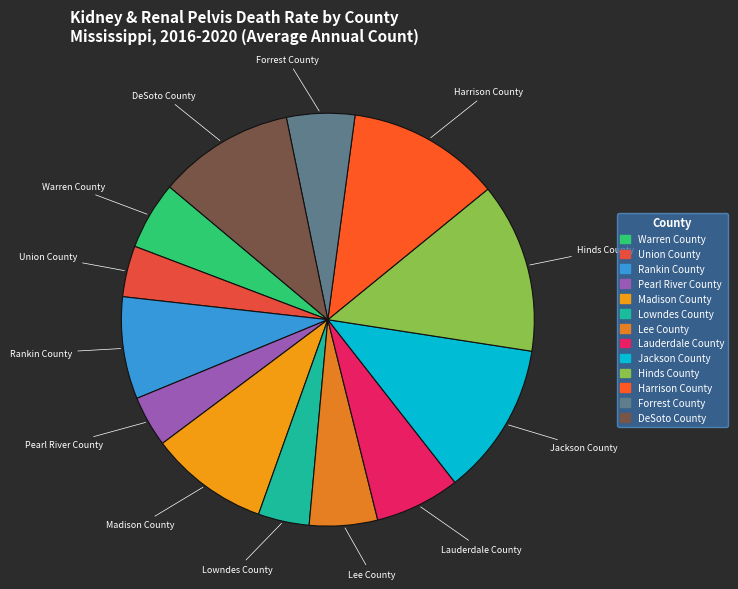

Which slice is the largest?

Hinds County